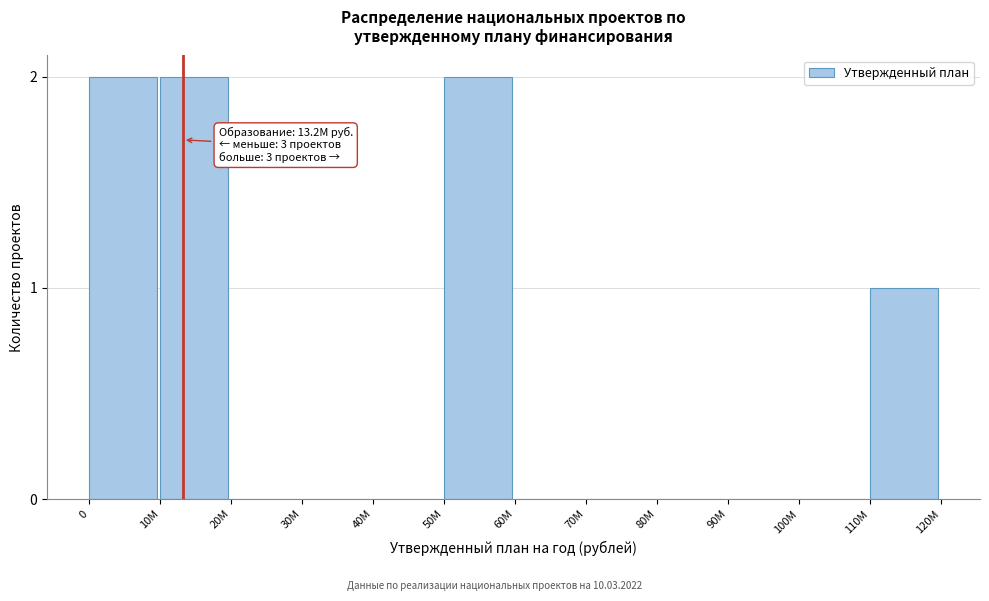

Reading left to right, extract all data points from this chart.

0=2	10M=2	20M=0	30M=0	40M=0	50M=2	60M=0	70M=0	80M=0	90M=0	100M=0	110M=1